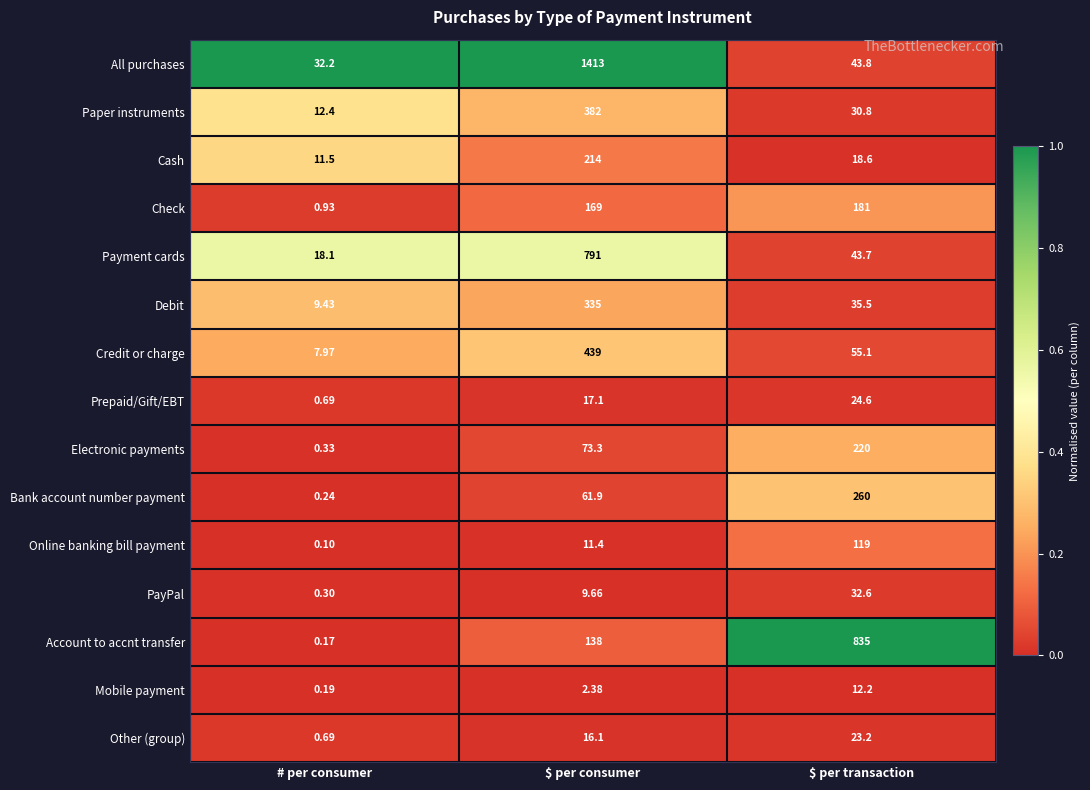

List the series in order of their peak value, lowest first.

Mobile payment, Other (group), Prepaid/Gift/EBT, PayPal, Online banking bill payment, Check, Cash, Electronic payments, Bank account number payment, Debit, Paper instruments, Credit or charge, Payment cards, Account to accnt transfer, All purchases